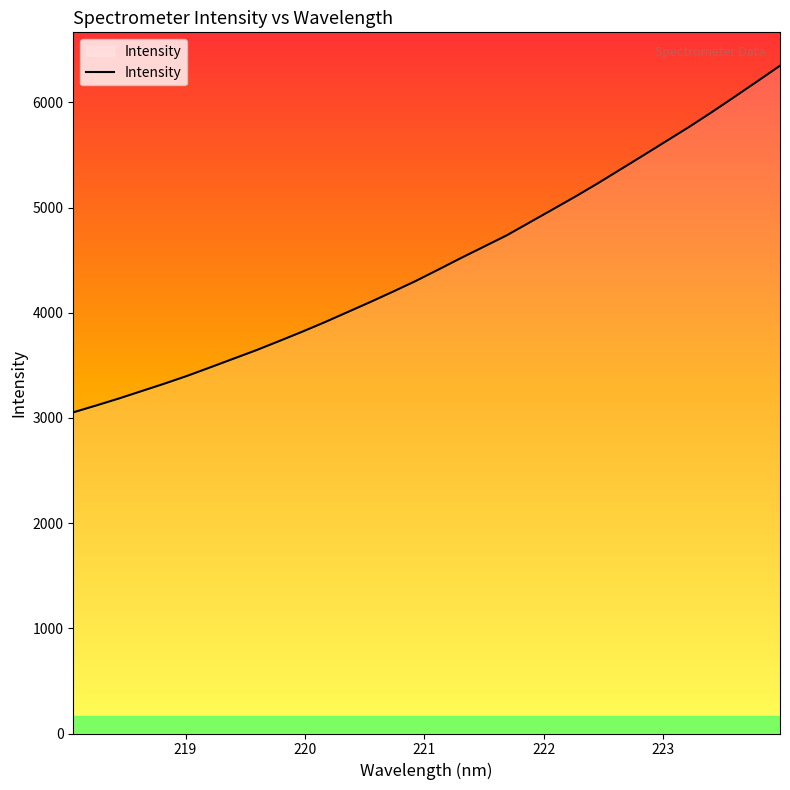

What is the greatest value displayed?

6348.4